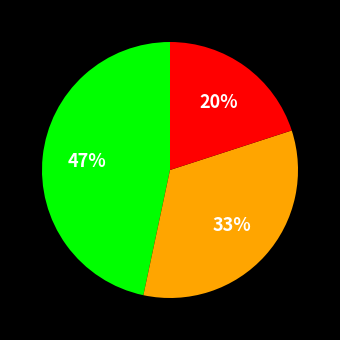

To the nearest percent, what is the difference between the largest and smallest slice percentages?

27%